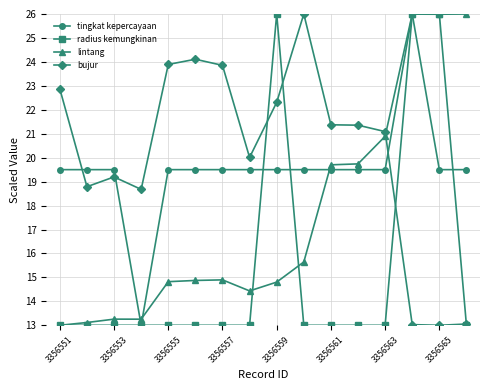

What is the difference between the maximum and second lowest values in the lintang series?

12.9